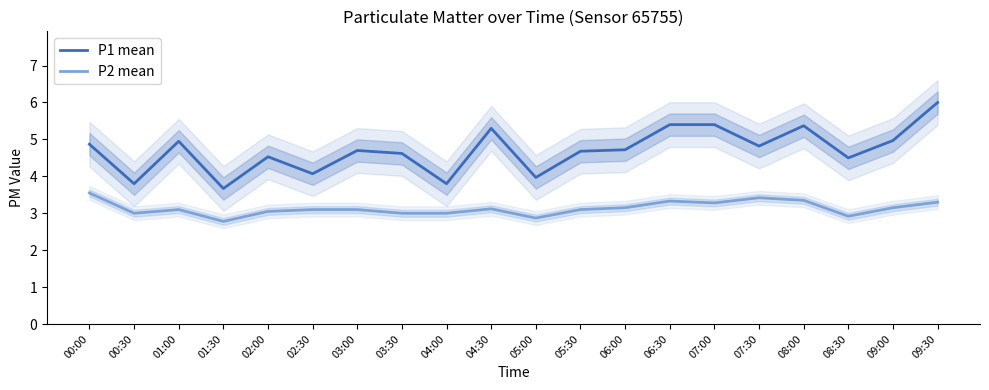

At how many categories does at least one series exceed 4?

16